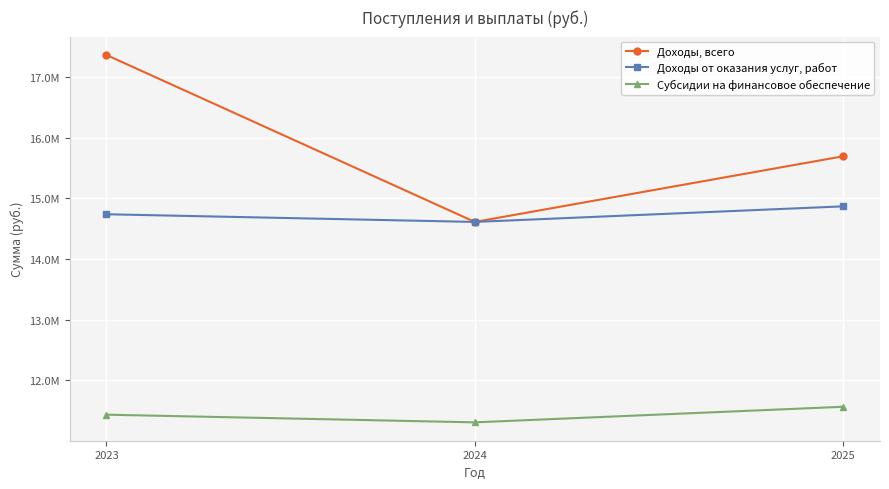

Which series changed the most between 2023 and 2025?

Доходы, всего